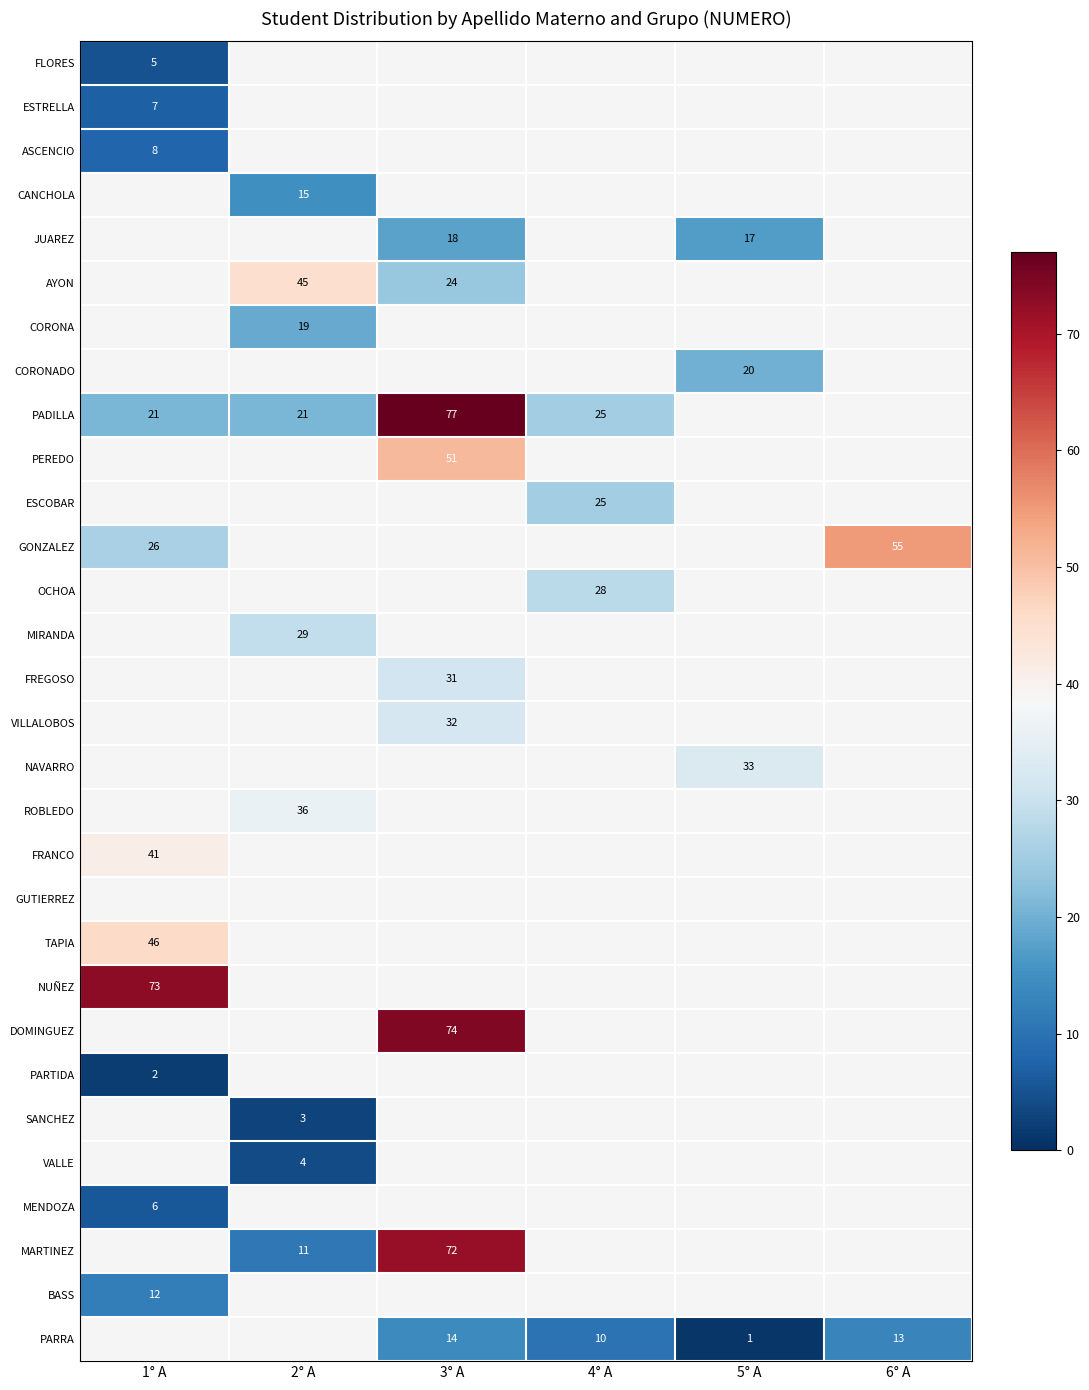

The DOMINGUEZ series shows 31 at 3° A. True or false?

False